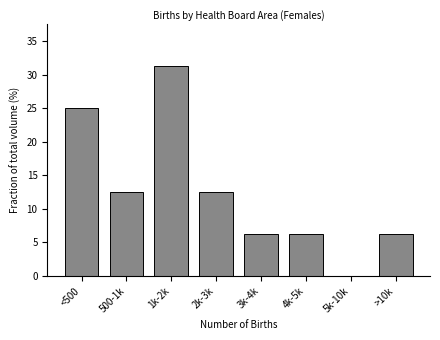

What is the sum of all values?

100.0